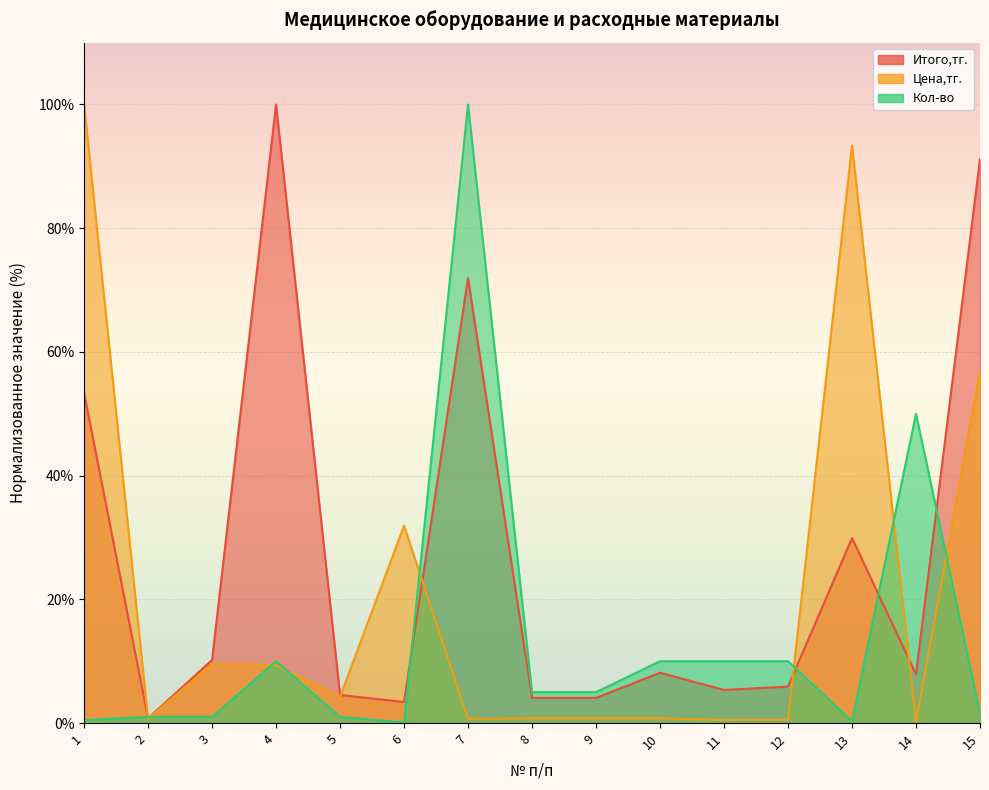

Is it true that Итого,тг. equals 5.3 at 8?

False